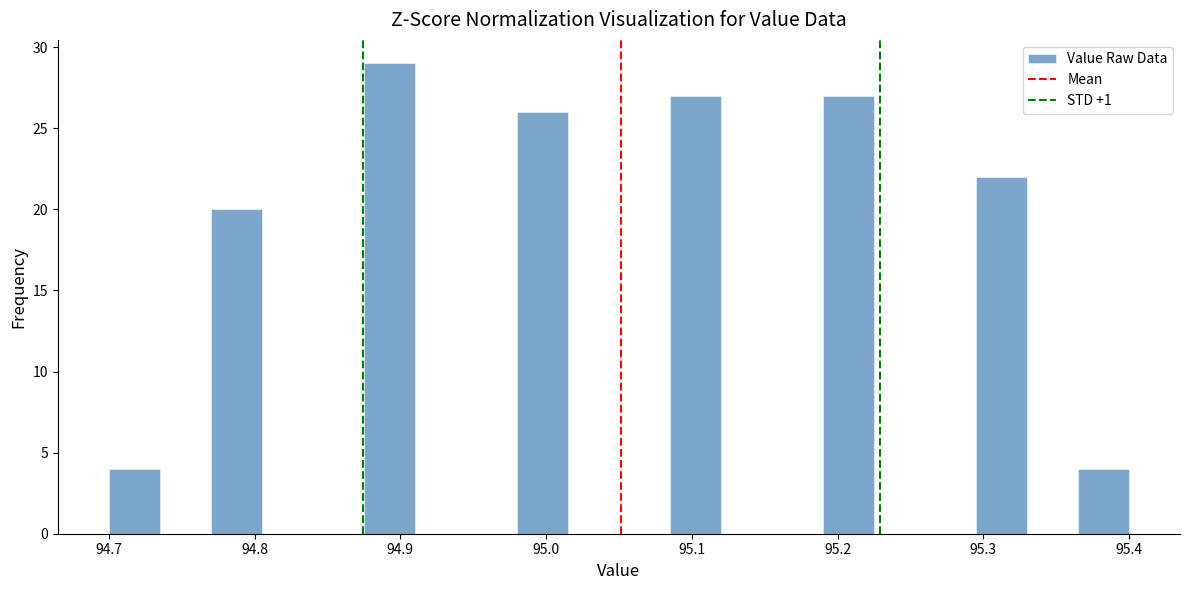

Around what value on the x-axis is the tallest bar? Give the approximate position of its centre, as read against the axis.

94.89